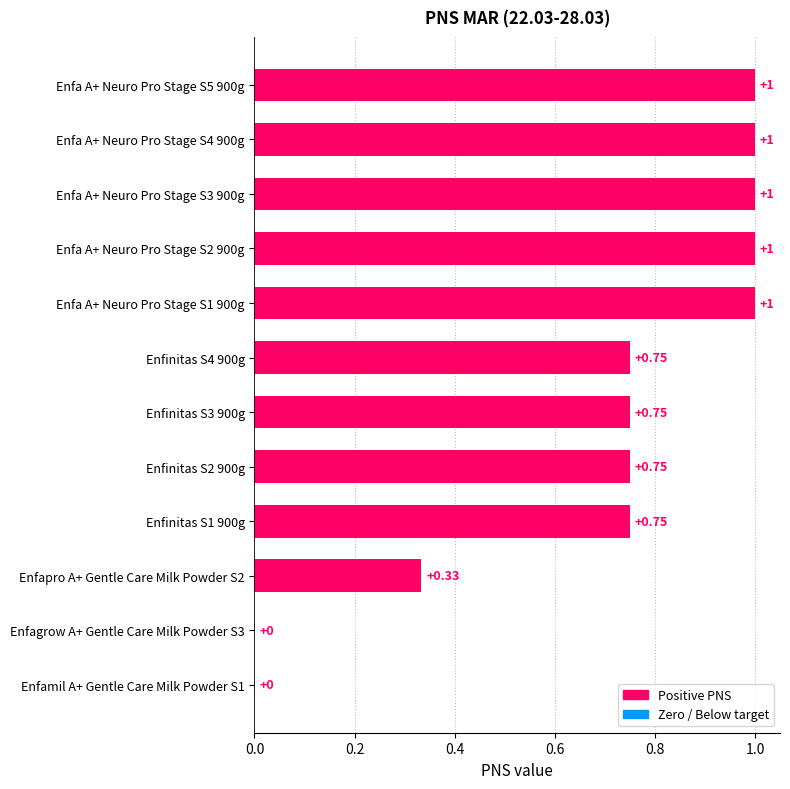

Between Enfa A+ Neuro Pro Stage S1 900g and Enfinitas S3 900g, which is larger?

Enfa A+ Neuro Pro Stage S1 900g